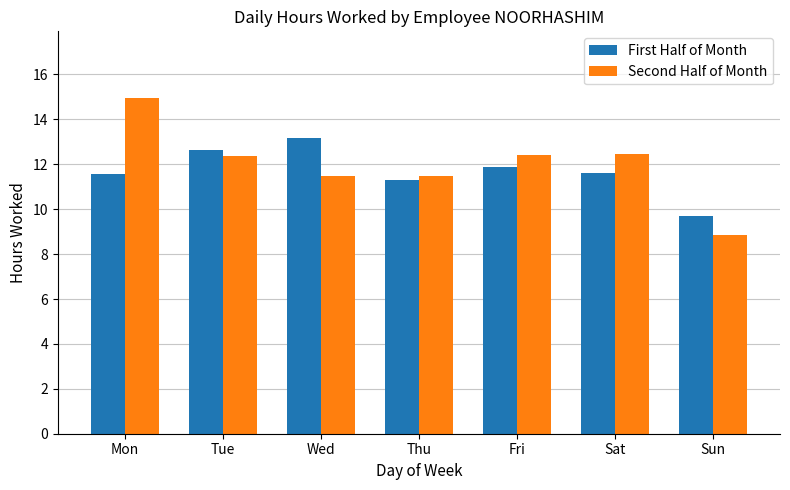

Which series has the largest range (max minus min)?

Second Half of Month